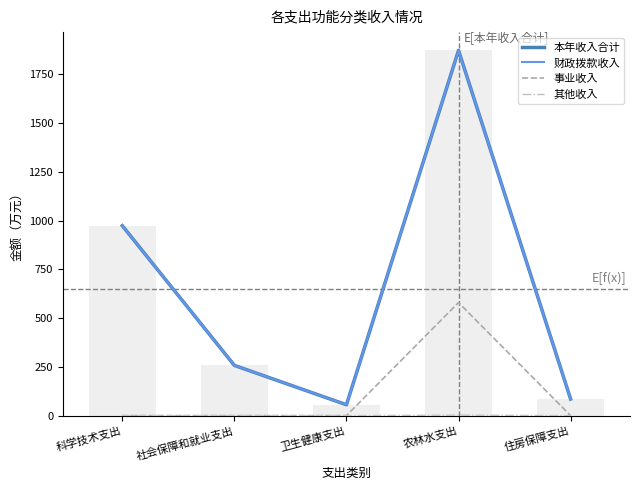

Is the value of 其他收入 at 农林水支出 greater than the value of 财政拨款收入 at 科学技术支出?

No